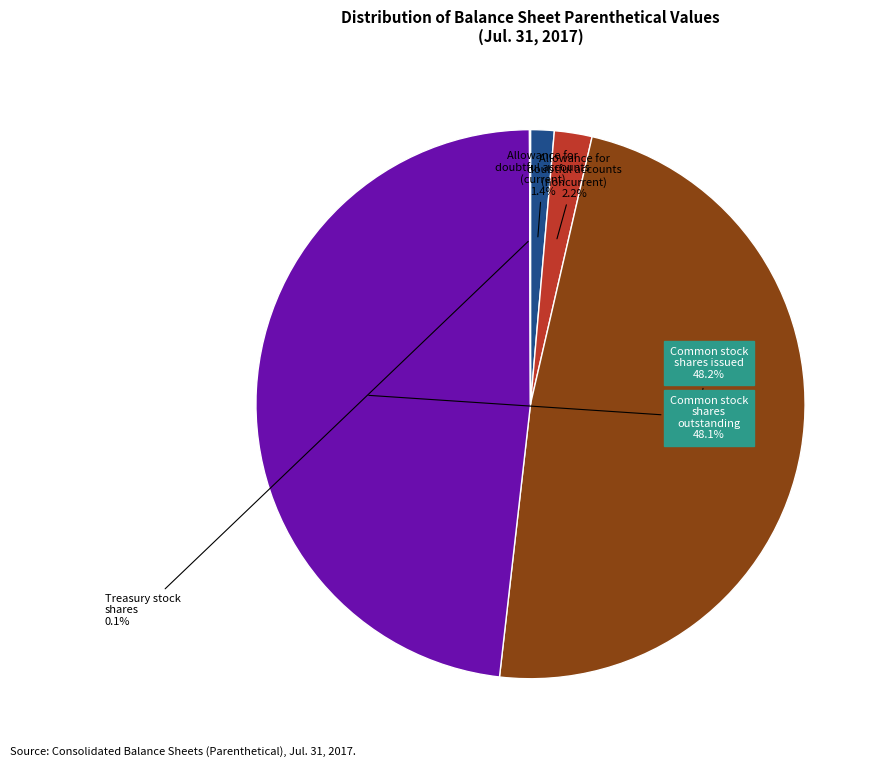

True or false: Common stock shares outstanding accounts for 48% of the total.

True